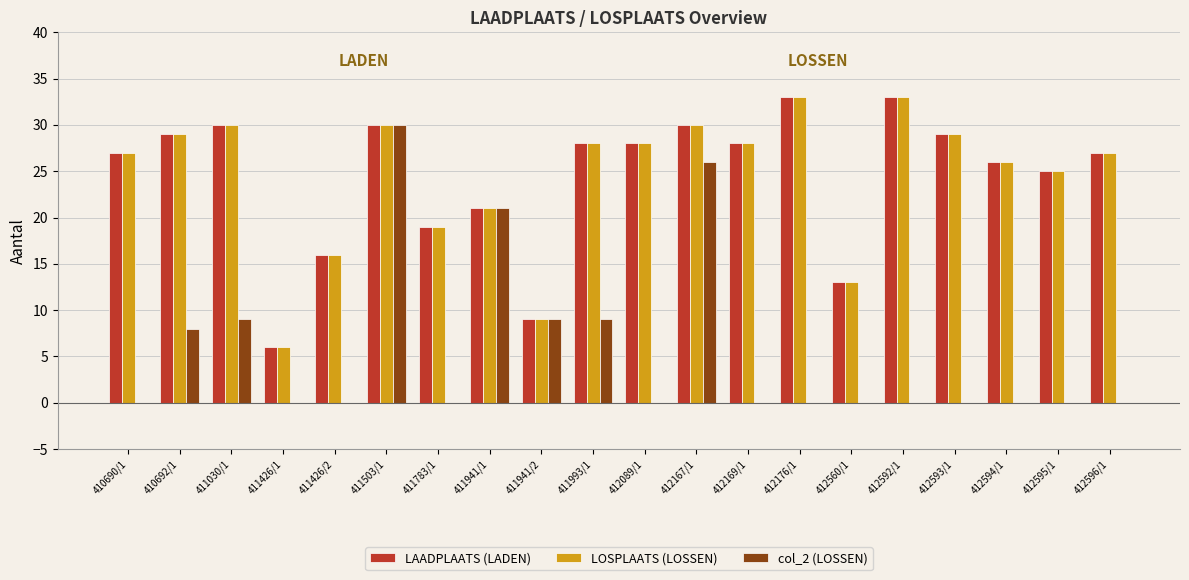

At which label does col_2 (LOSSEN) reach its peak?

411503/1